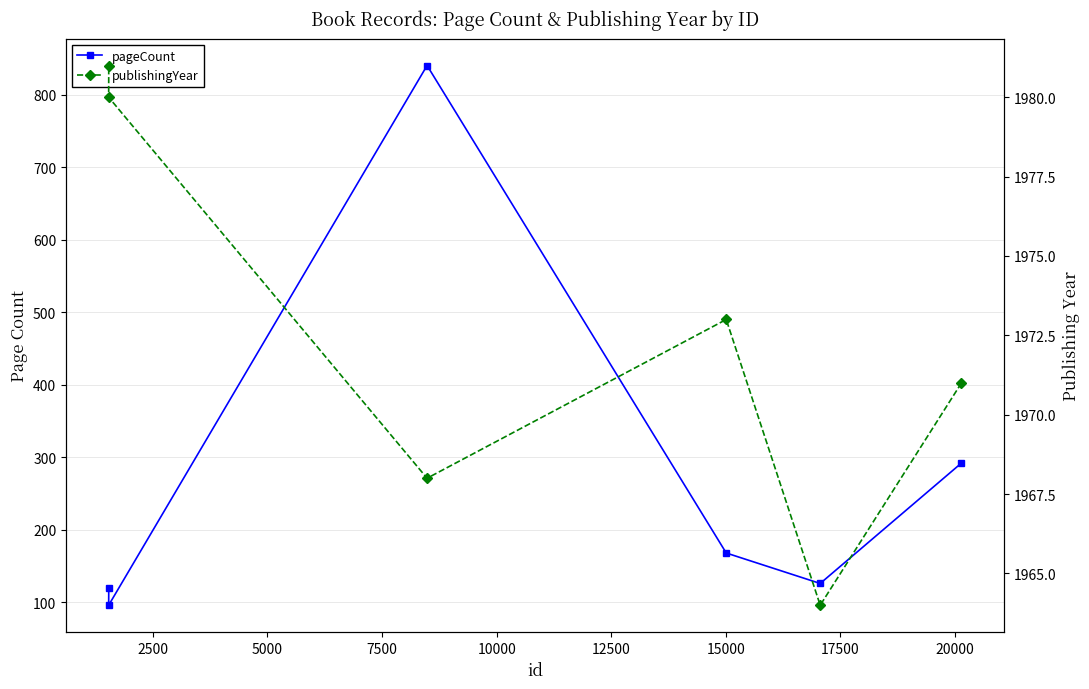

At how many categories does at least one series exceed 1536?

6